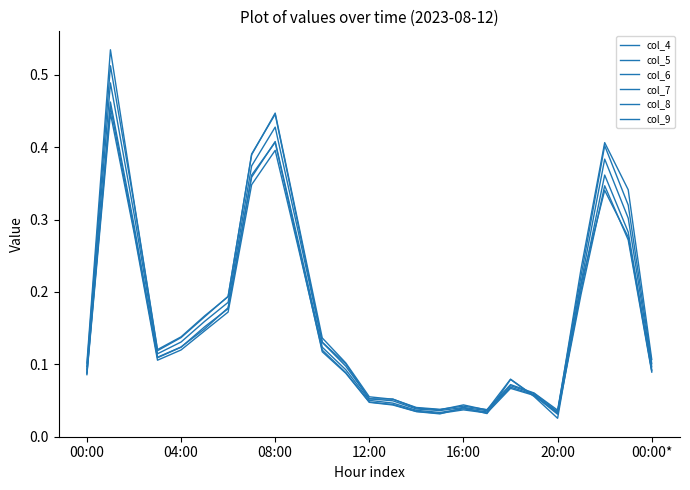

Where is col_9 nearest to the value 0?

20:00